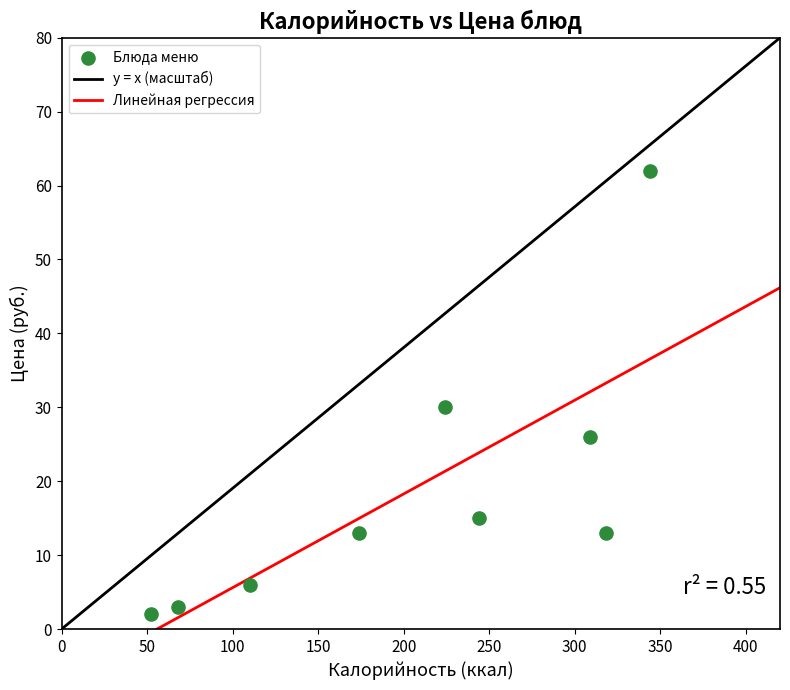

What Y value in the scatter plot is closest to 32?

30